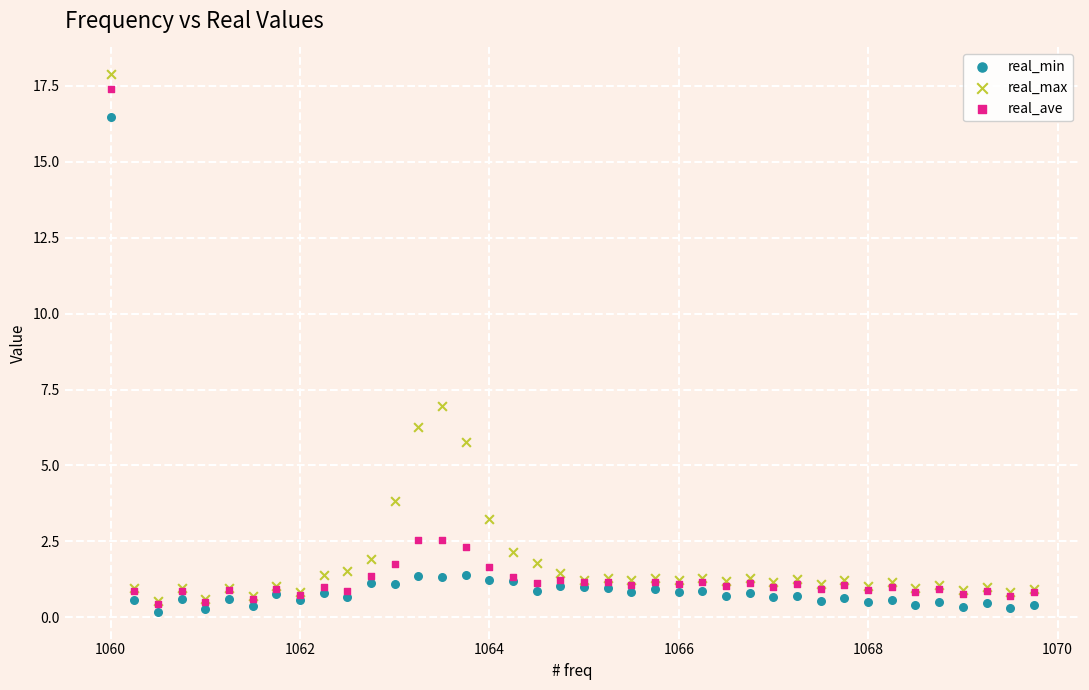

In the real_min series, what Y value is closest to 8?

1.4